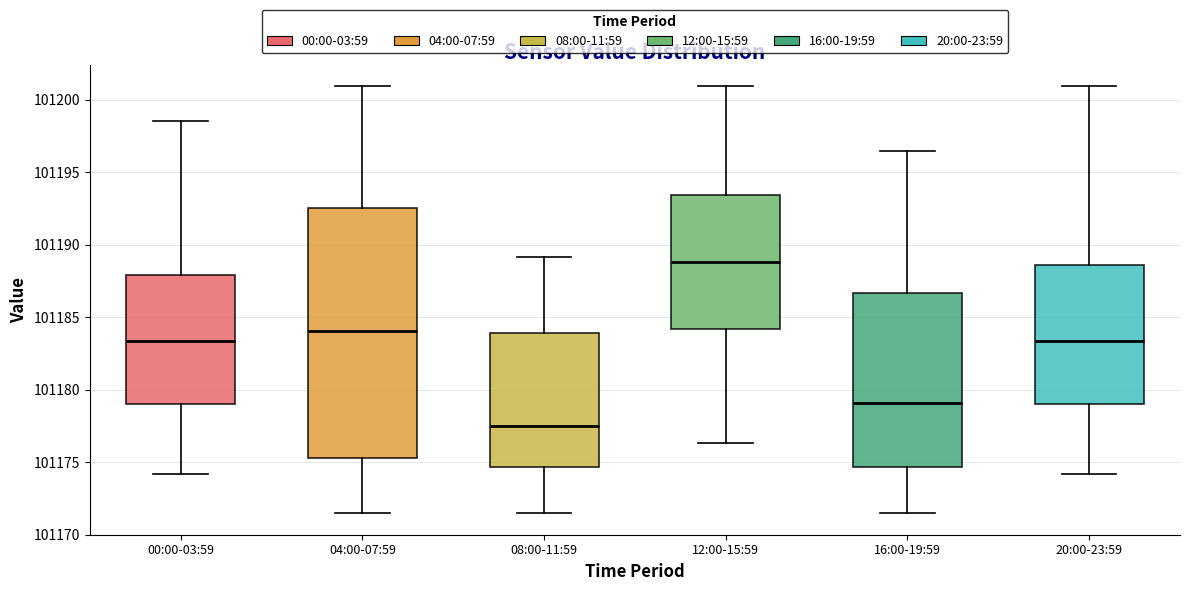

Which box's median line is the lowest?

08:00-11:59